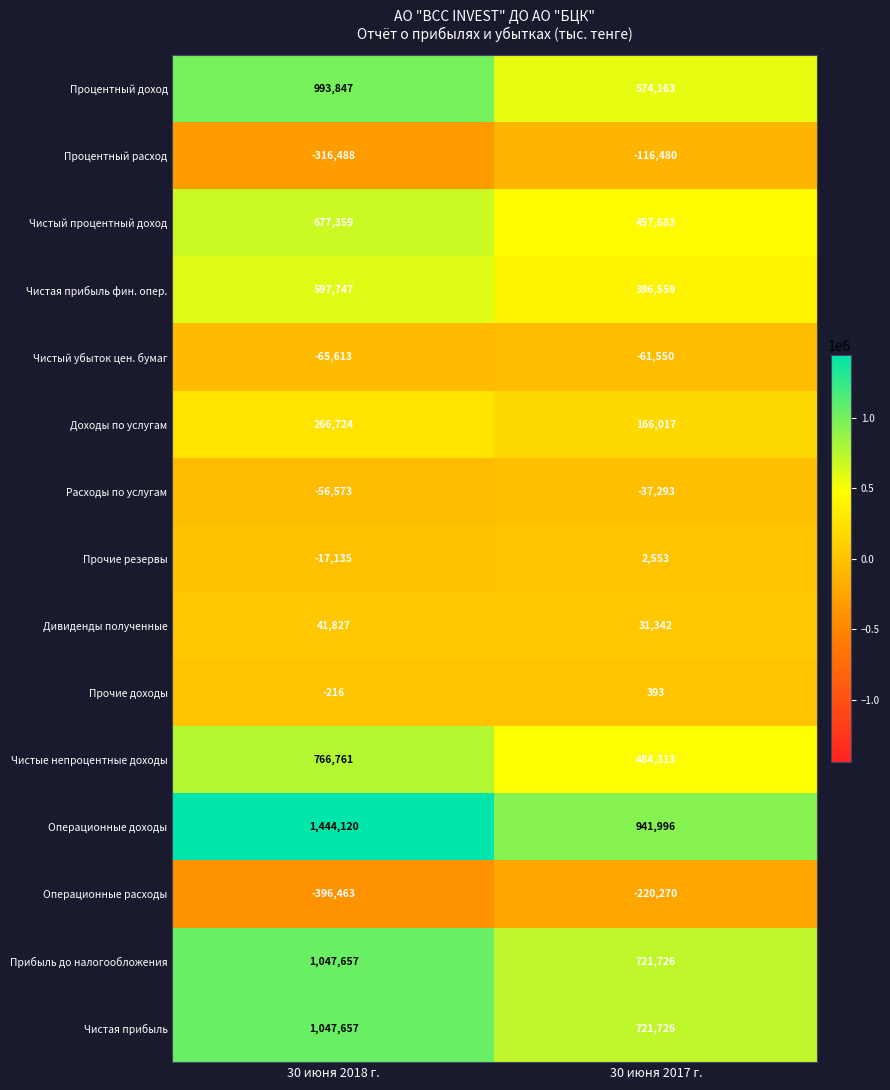

Which series has the largest total across all categories?

Операционные доходы